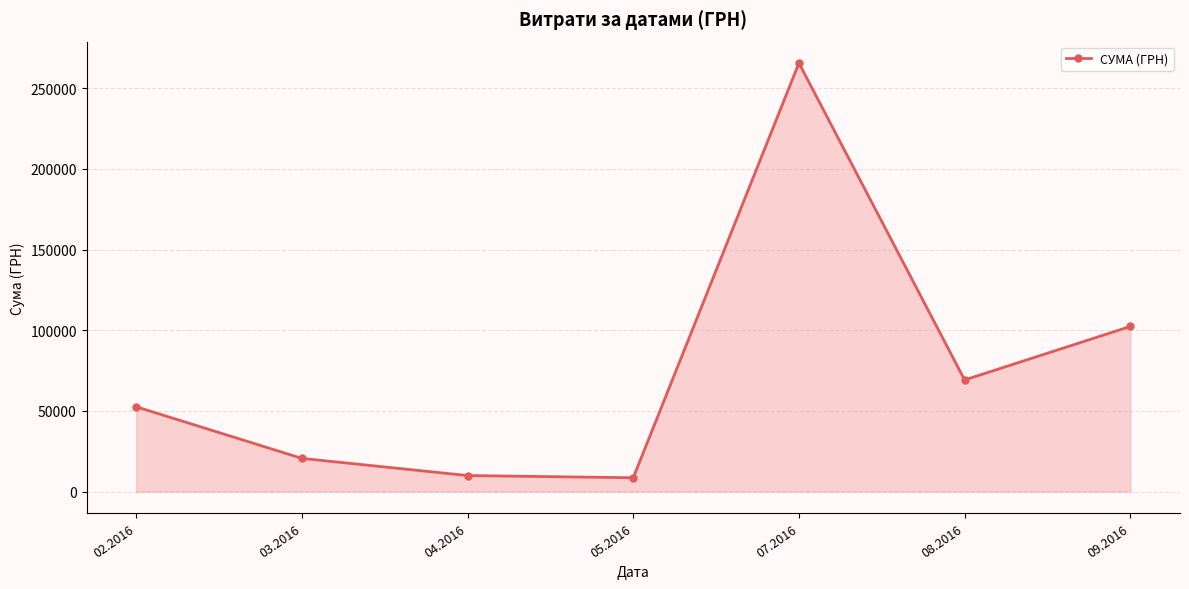

The value at 05.2016 is 8603.1. True or false?

True